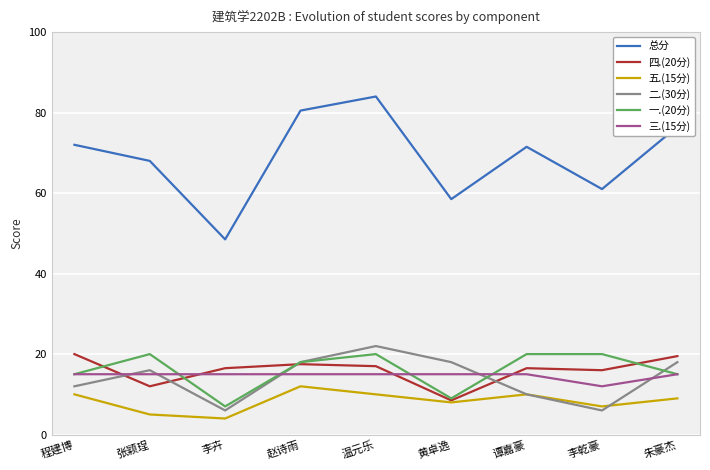

Reading left to right, list all the values displayed in this chart.

总分: 72.0	68.0	48.5	80.5	84.0	58.5	71.5	61.0	76.5
四.(20分): 20.0	12.0	16.5	17.5	17.0	8.5	16.5	16.0	19.5
五.(15分): 10.0	5.0	4.0	12.0	10.0	8.0	10.0	7.0	9.0
二.(30分): 12.0	16.0	6.0	18.0	22.0	18.0	10.0	6.0	18.0
一.(20分): 15.0	20.0	7.0	18.0	20.0	9.0	20.0	20.0	15.0
三.(15分): 15.0	15.0	15.0	15.0	15.0	15.0	15.0	12.0	15.0